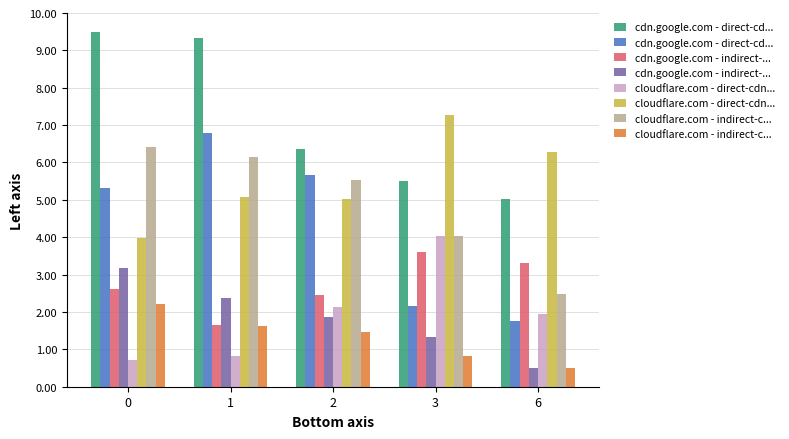

What is the approximate value of cdn.google.com - indirect-... at 0?

3.2